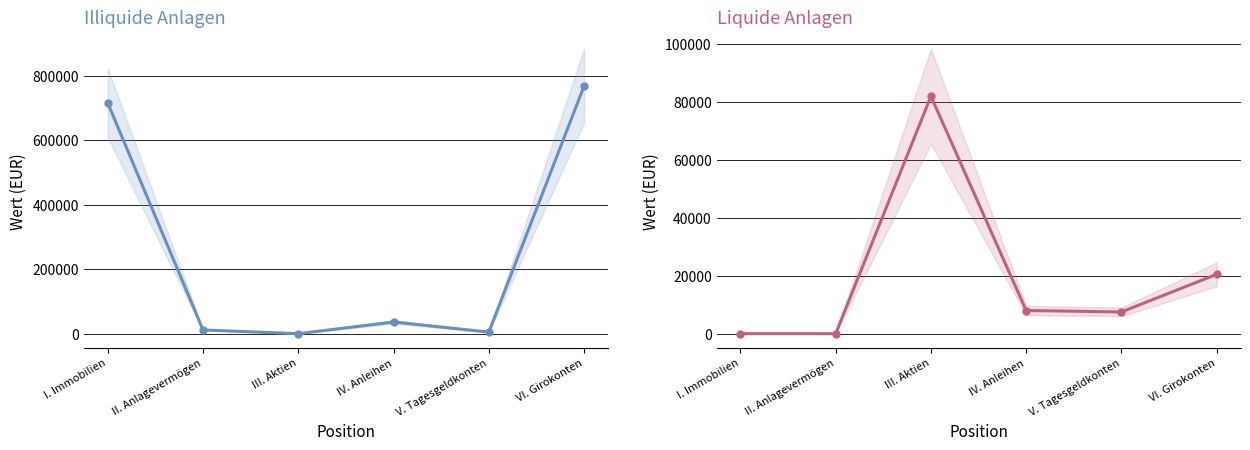

What is the difference between the second highest and minimum values in the Liquide Anlagen series?

20500